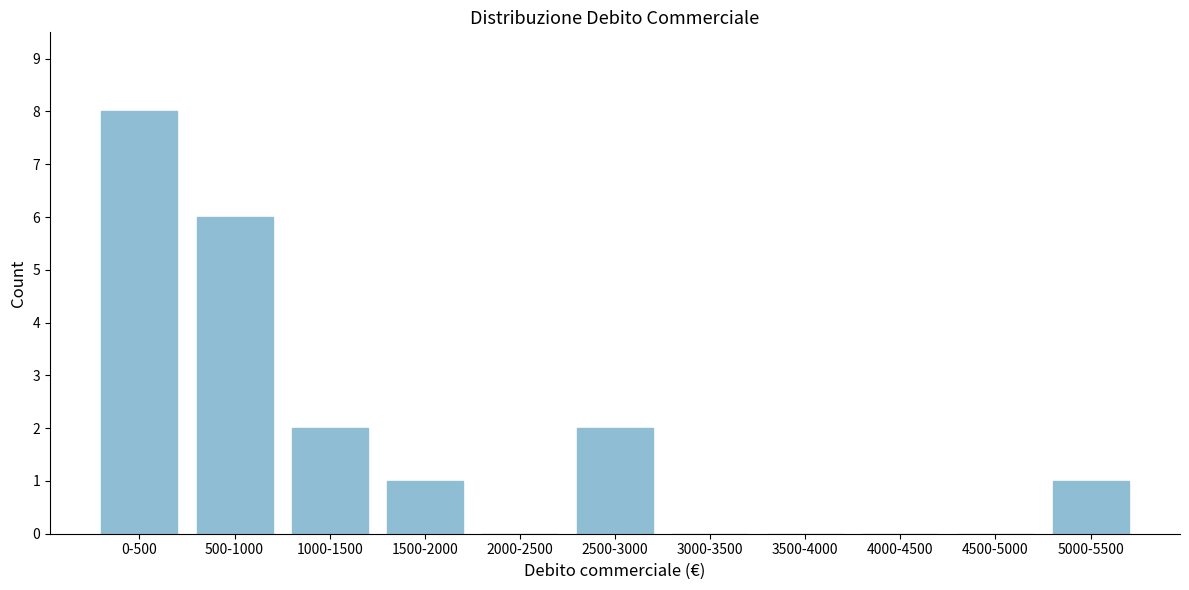

The chart shows a value of 1 at 5000-5500. True or false?

True